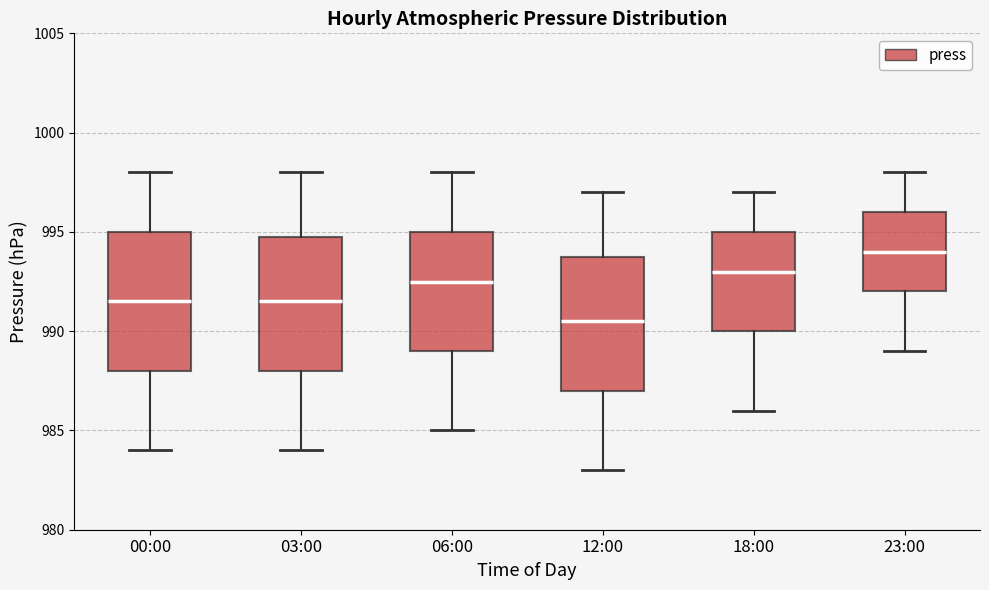

Which box has the highest median line?

23:00